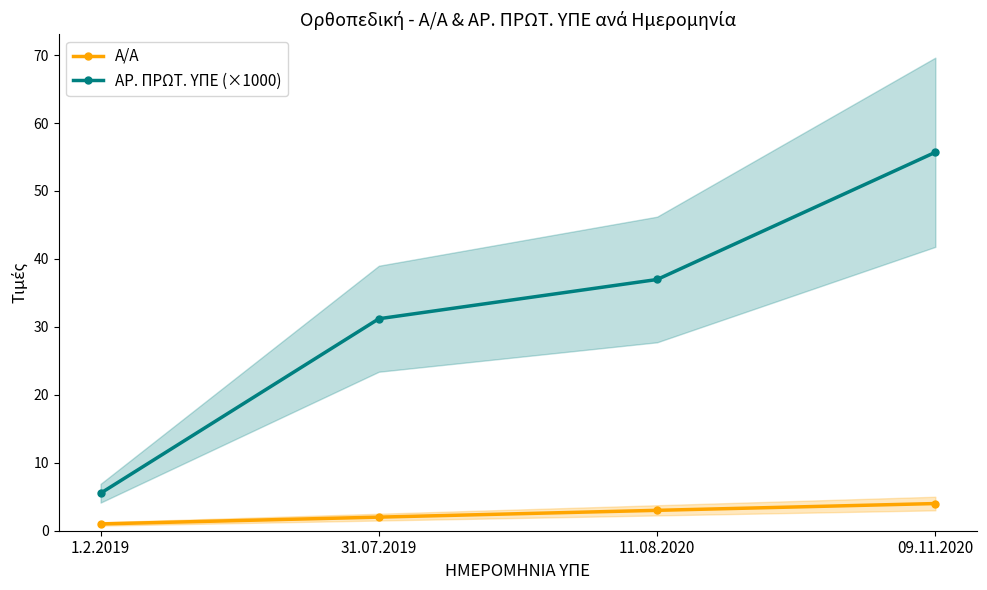

Which category has the lowest value across all series?

1.2.2019